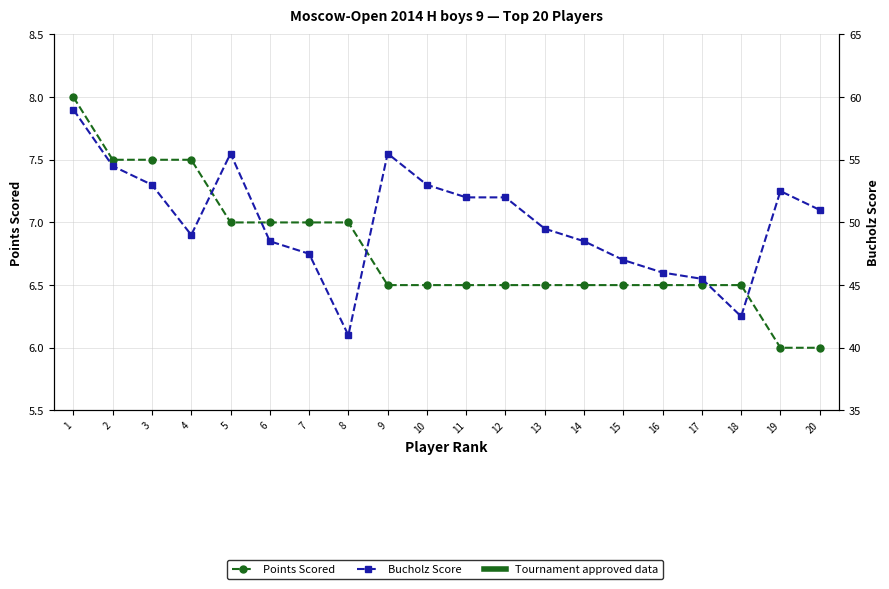

True or false: Bucholz Score and Points Scored intersect in this chart.

False